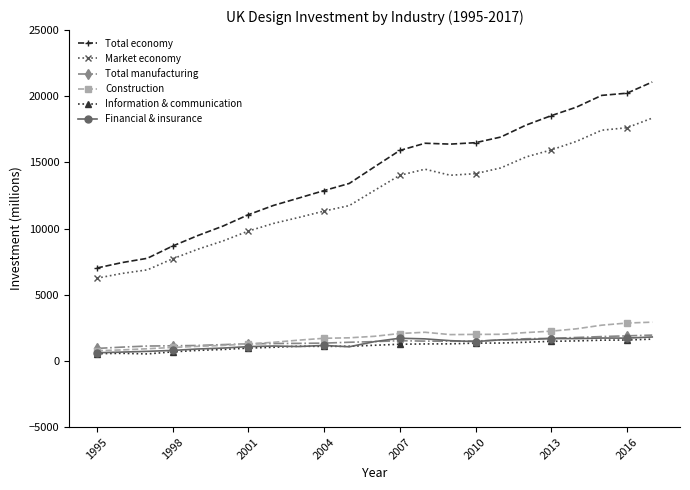

How many data points in Construction are less than 1864?

11